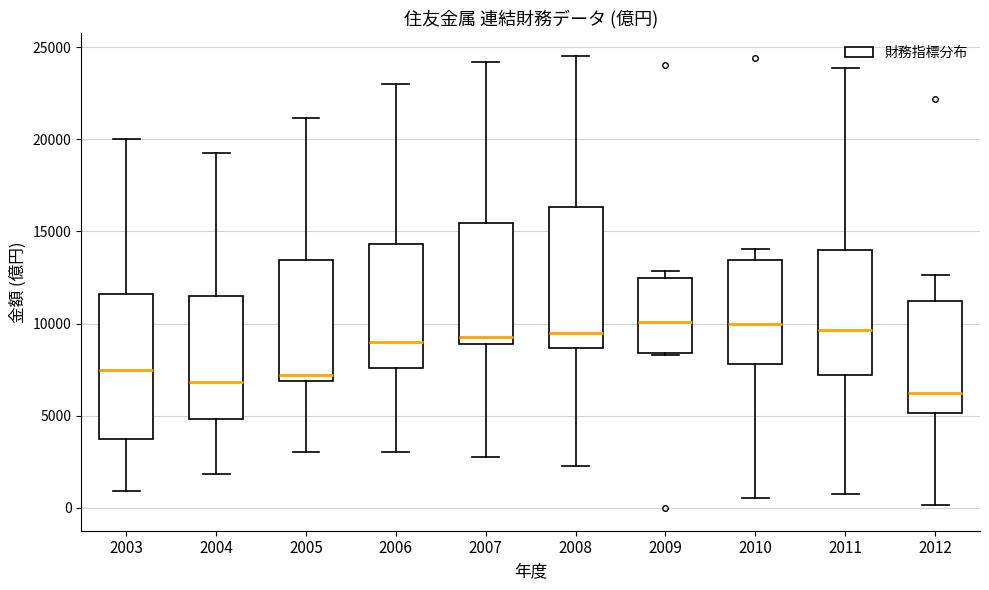

Where does the median line of the box at x = 2012 sit on the y-axis? The values are not printed on the chart, so give them approximately, as read against the axis.

6000